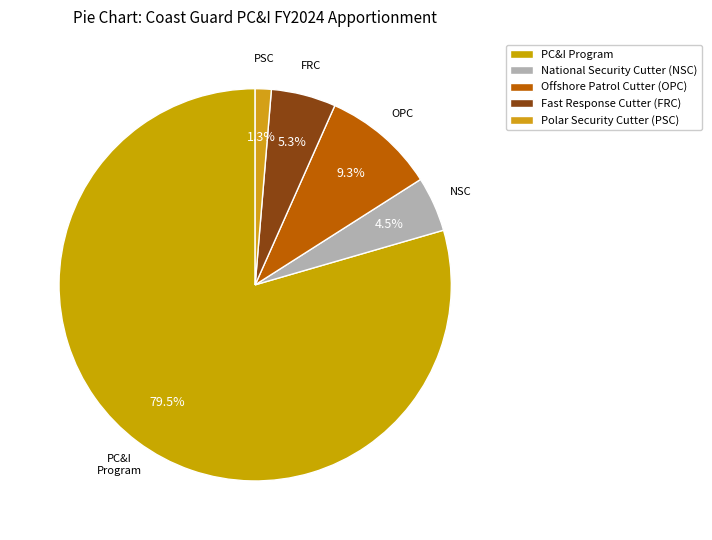

Between Fast Response Cutter (FRC) and Offshore Patrol Cutter (OPC), which is larger?

Offshore Patrol Cutter (OPC)